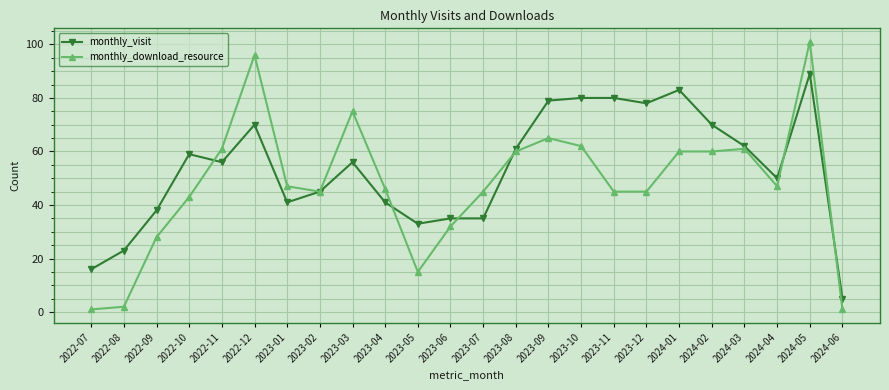

At 2024-03, list the series in order from largest to smallest.

monthly_visit, monthly_download_resource